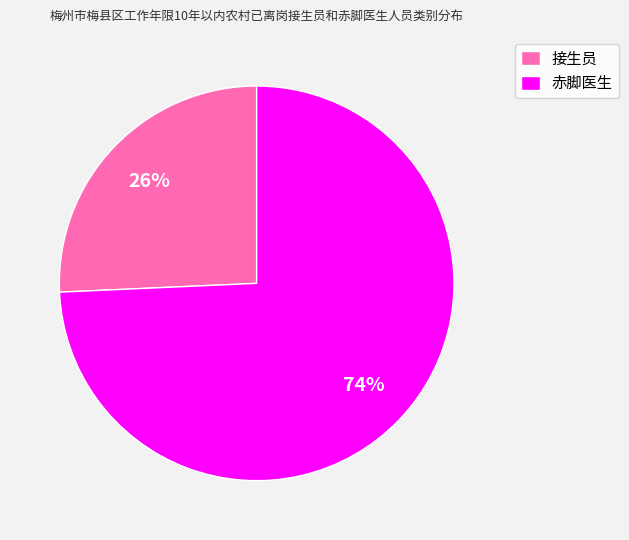

Is there any slice that represents more than half of the pie?

Yes